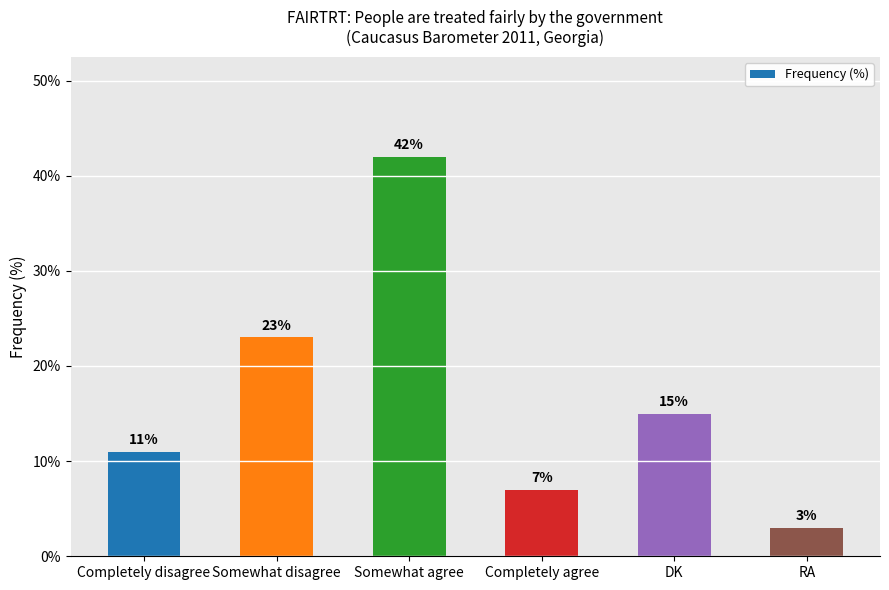

Approximately how many times larger is the value at DK compared to Completely disagree?

1.4